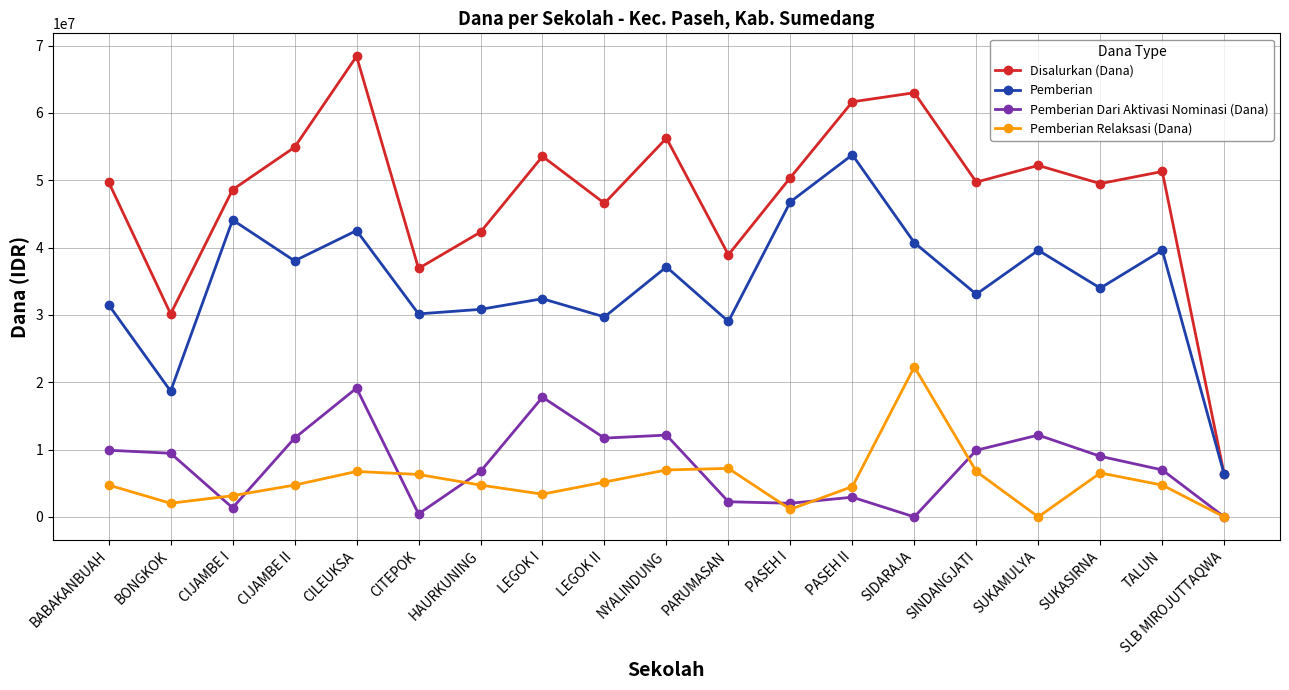

Is the value of Pemberian Dari Aktivasi Nominasi (Dana) at PARUMASAN greater than the value of Disalurkan (Dana) at CIJAMBE I?

No